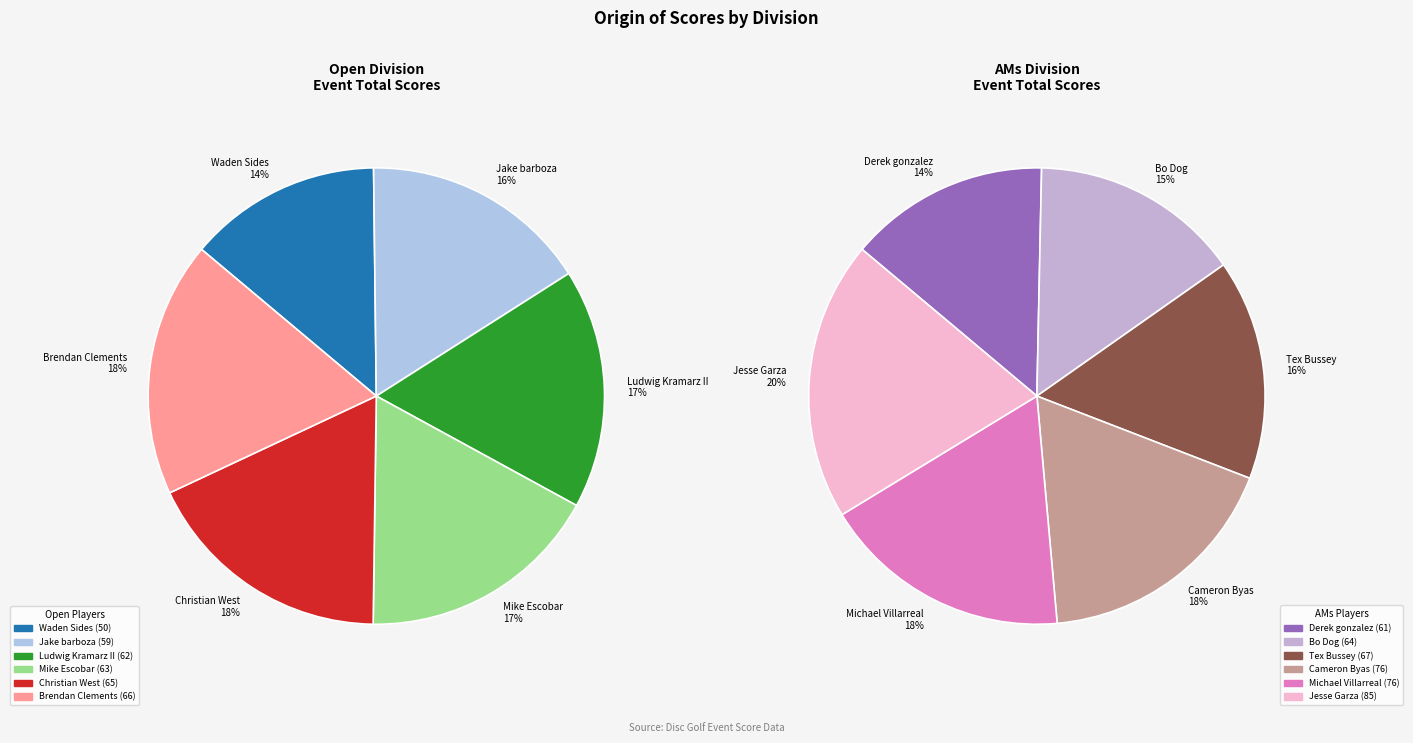

To the nearest percent, what is the average slice percentage?

17%